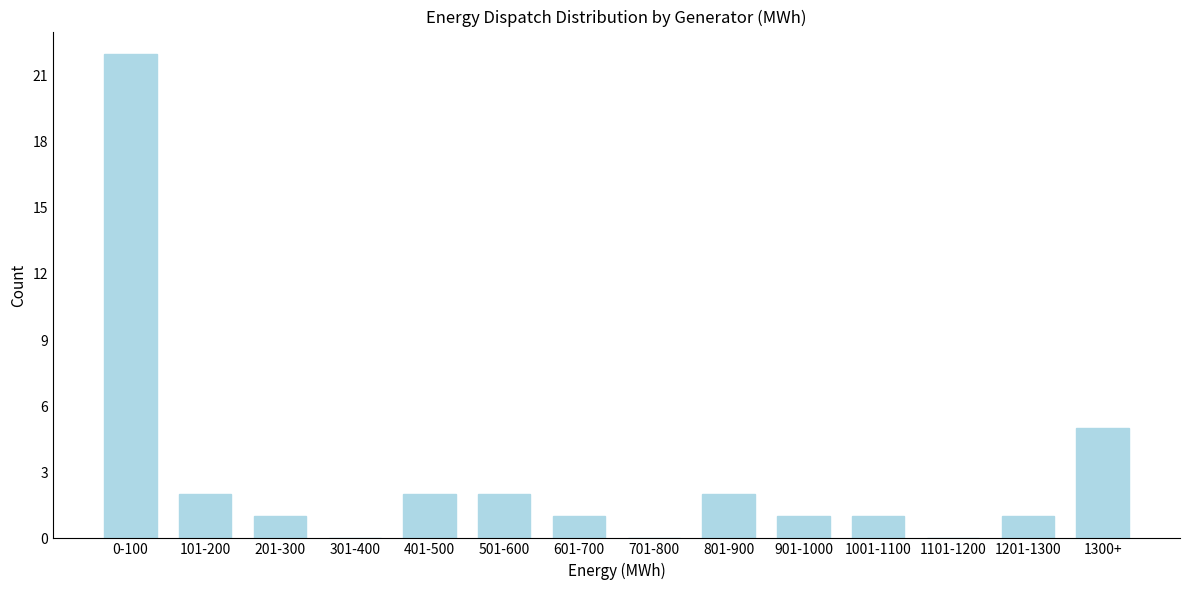

Reading left to right, extract all data points from this chart.

0-100=22	101-200=2	201-300=1	301-400=0	401-500=2	501-600=2	601-700=1	701-800=0	801-900=2	901-1000=1	1001-1100=1	1101-1200=0	1201-1300=1	1300+=5